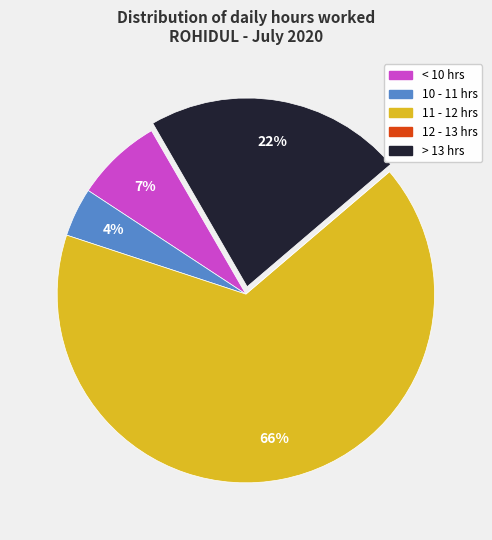

To the nearest percent, what is the average slice percentage?

20%